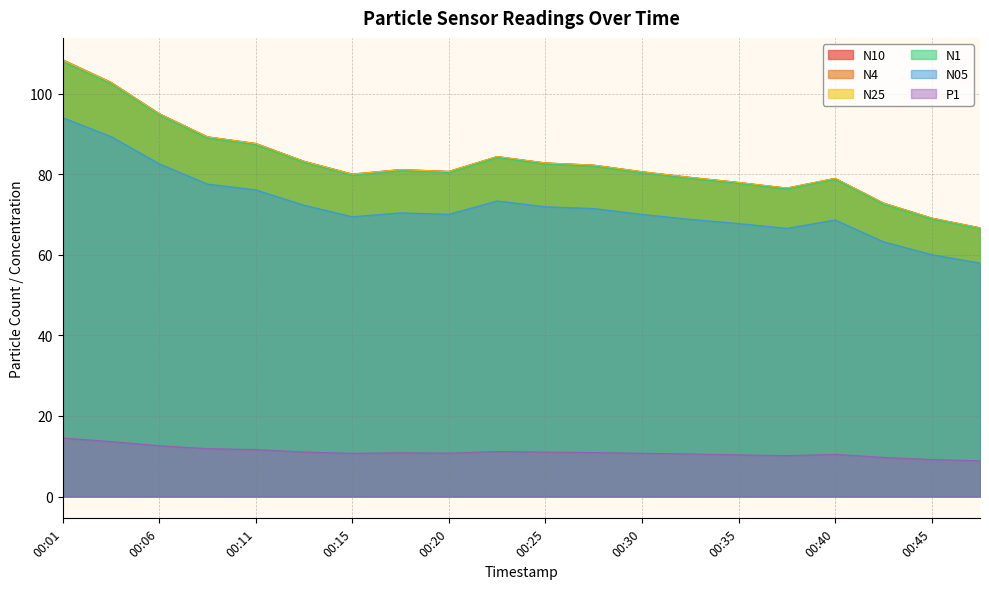

Between 00:45 and 00:35, which is larger?

00:35